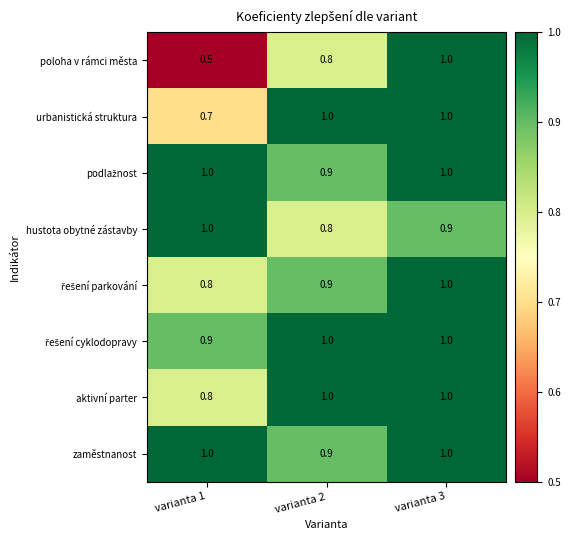

What is the sum of all aktivní parter values?

2.8